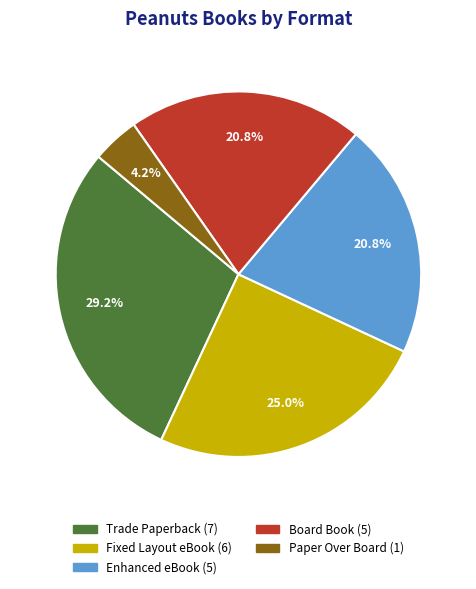

The Trade Paperback slice represents 15% of the pie. True or false?

False